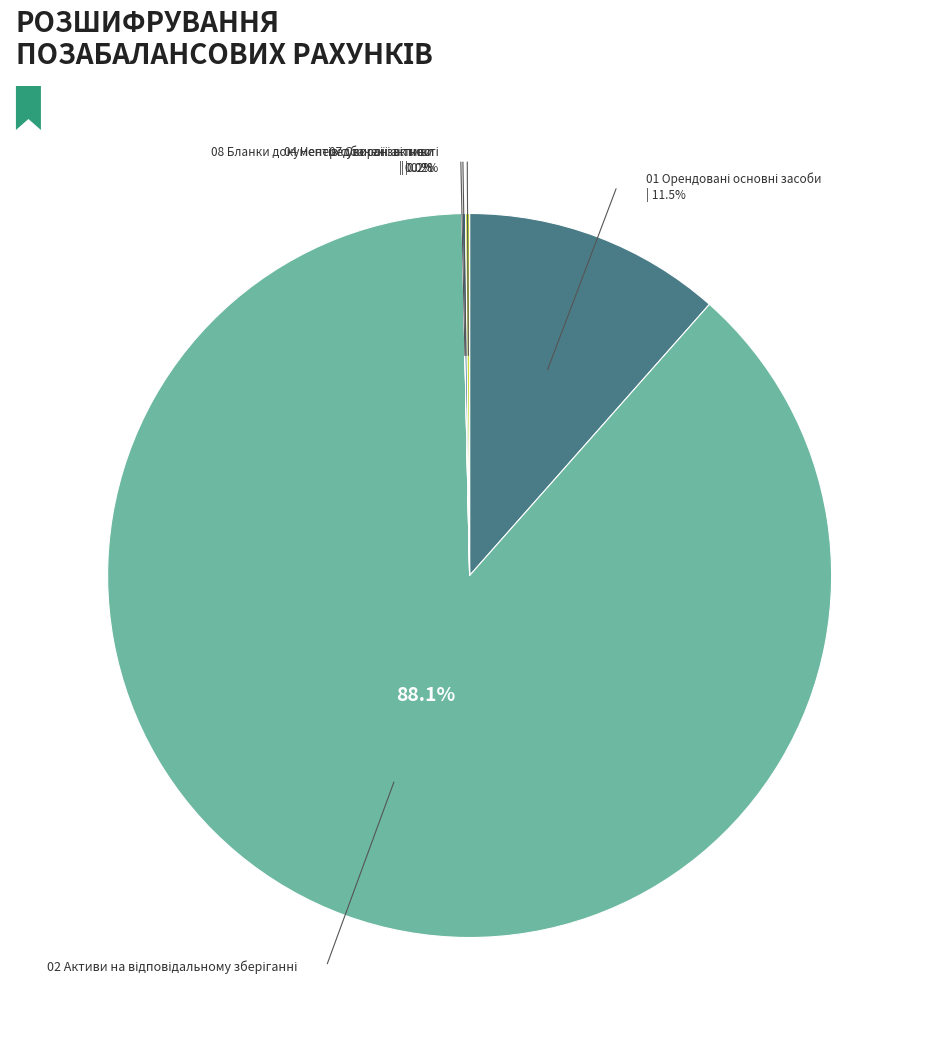

What percentage is the 01 Орендовані основні засоби slice, to the nearest percent?

12%